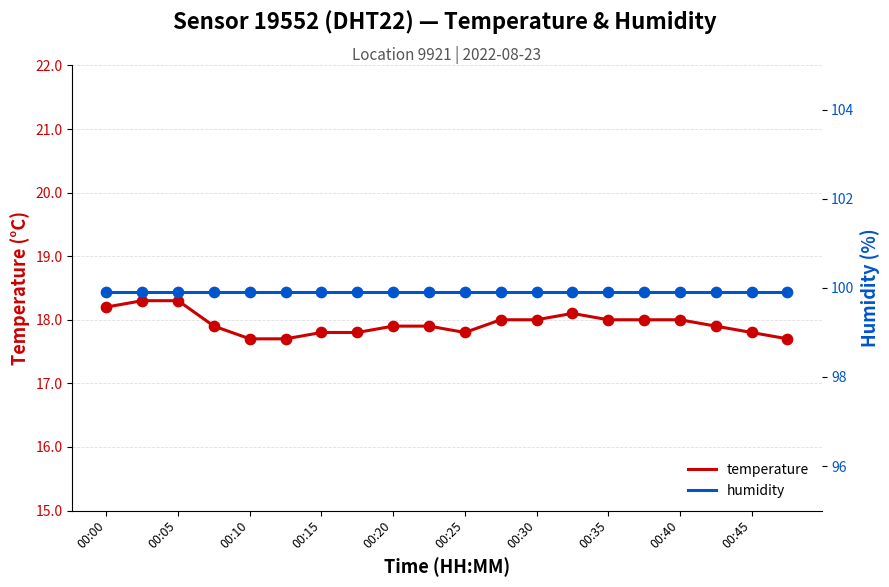

Which series reaches the maximum Y coordinate?

humidity